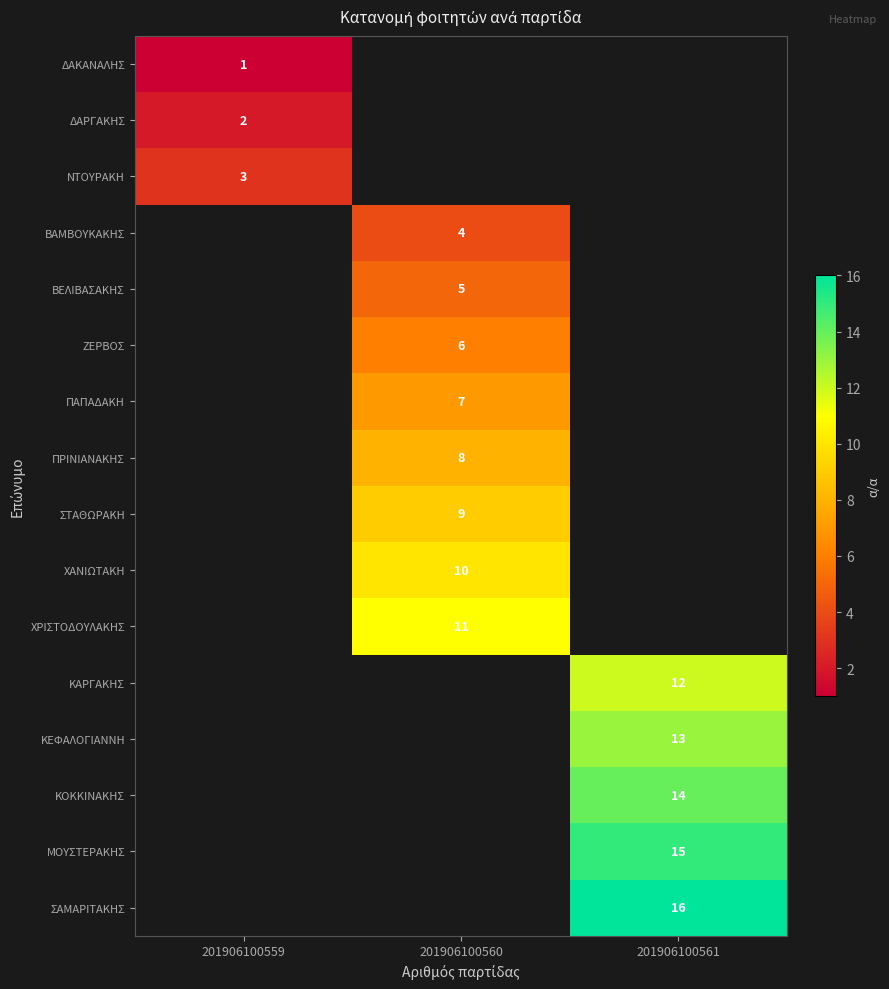

True or false: ΔΑΡΓΑΚΗΣ has a value of 3 at 201906100559.

False